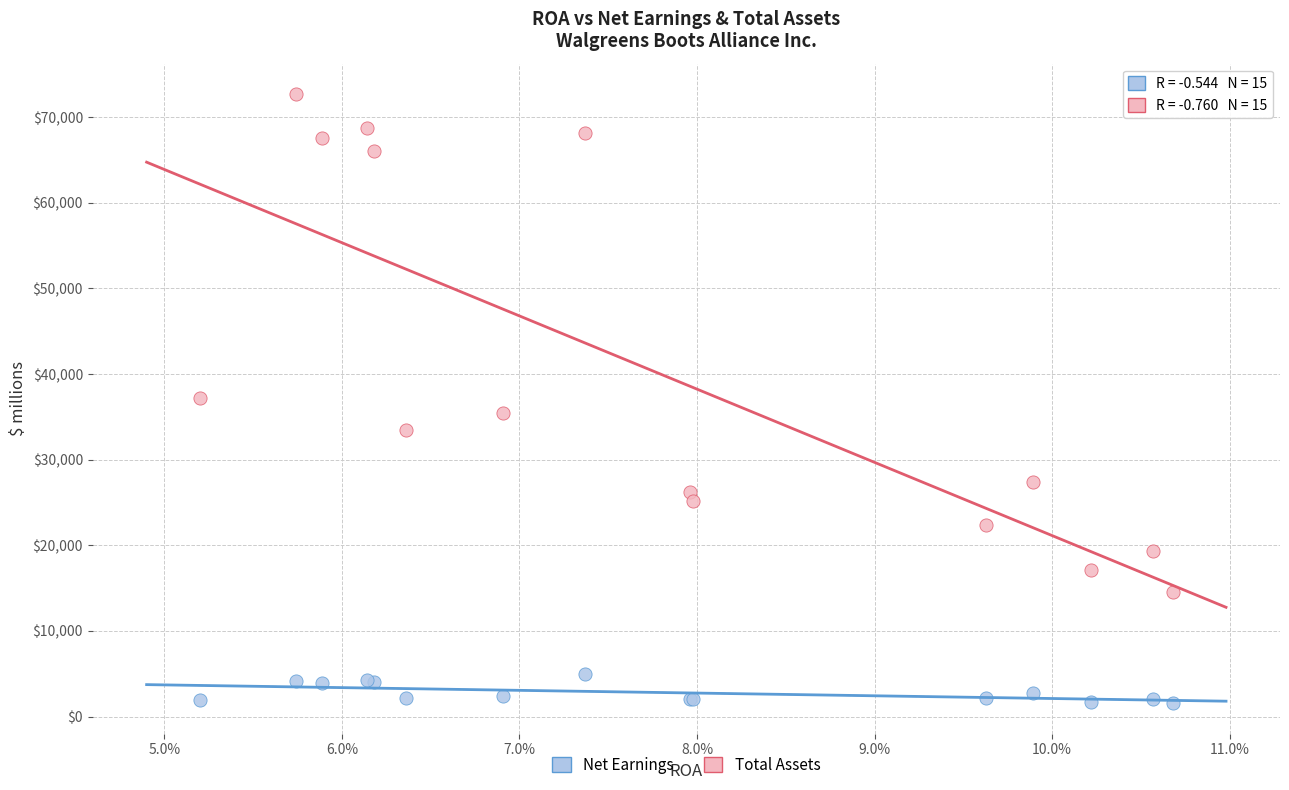

Which series has the largest Y range (max minus min)?

Total Assets